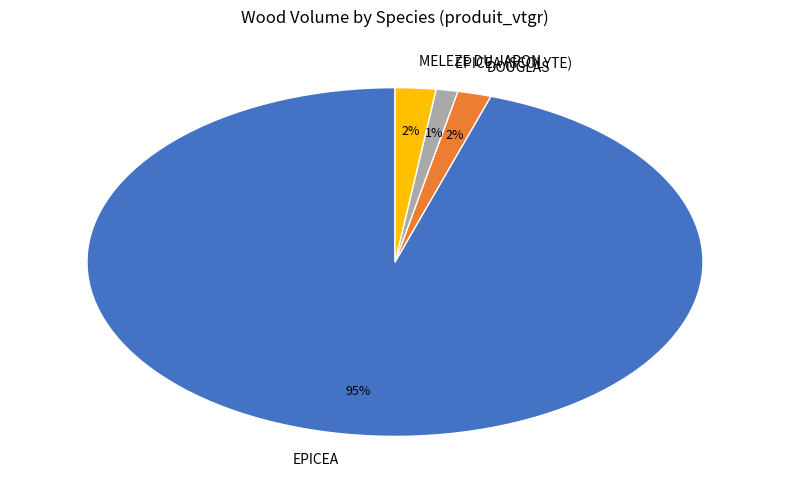

Do DOUGLAS and MELEZE DU JAPON together represent more than half of the pie?

No